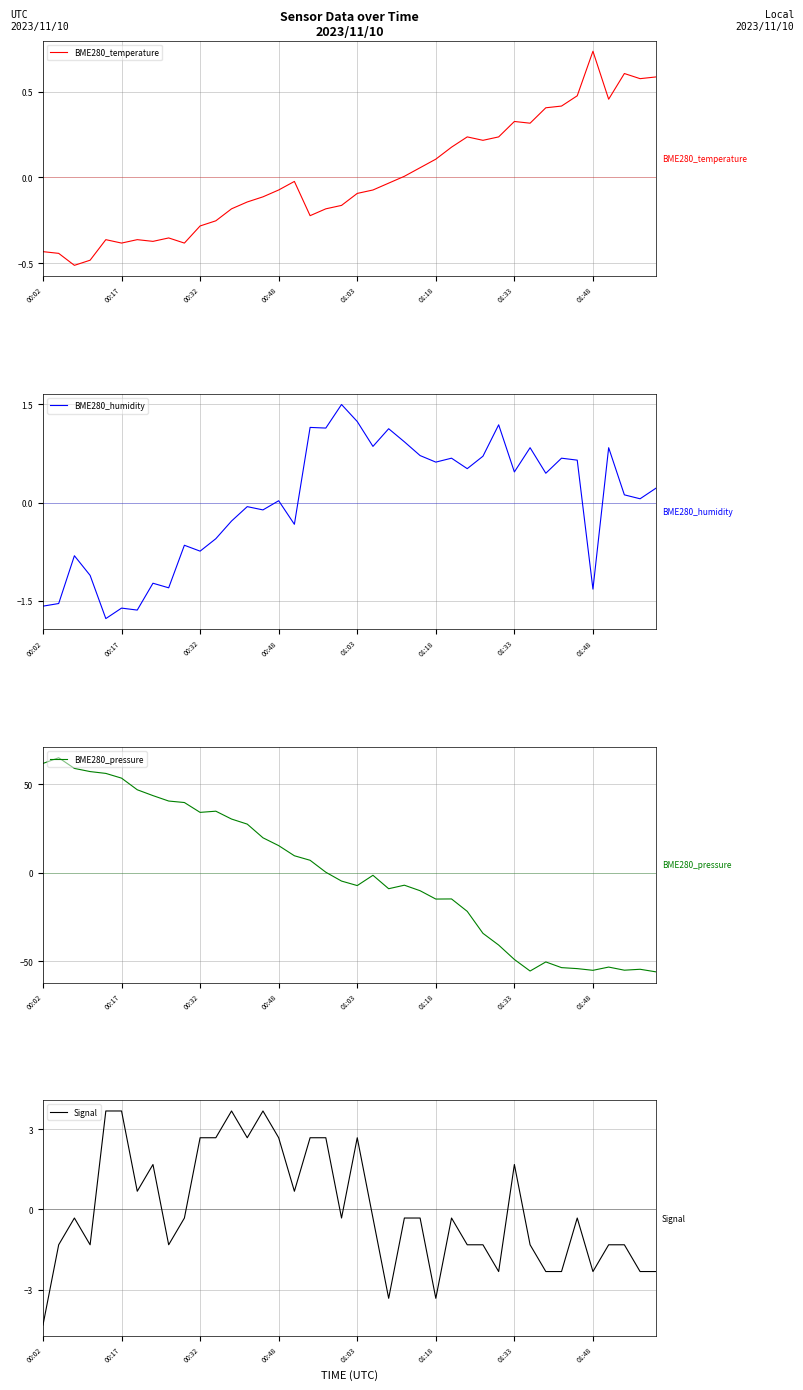

What position from the right is 17?

23